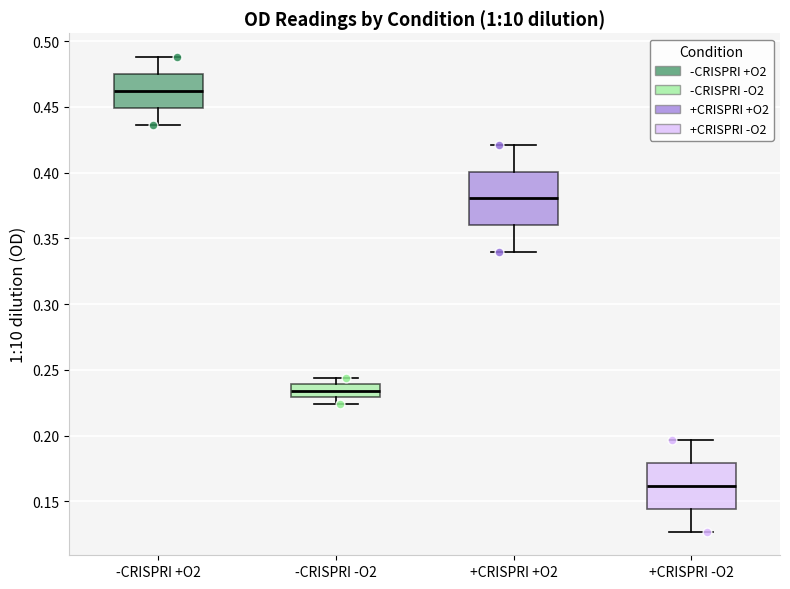

Which box is the tallest, from its lower edge to its upper edge?

+CRISPRI +O2